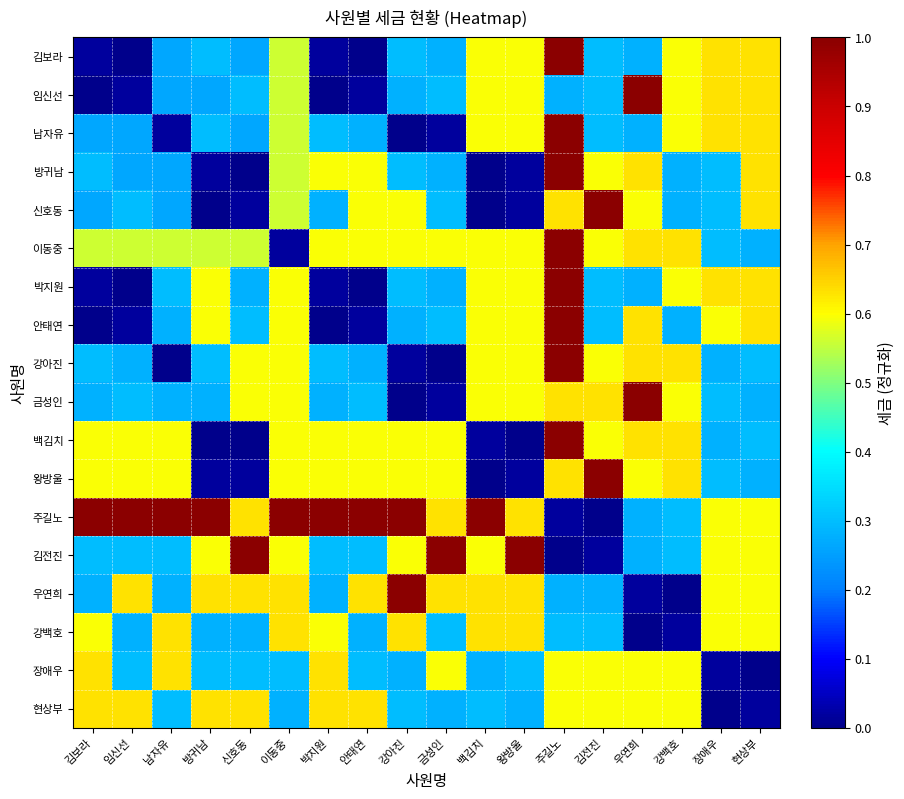

At which category is the sum across all series the highest?

주길노